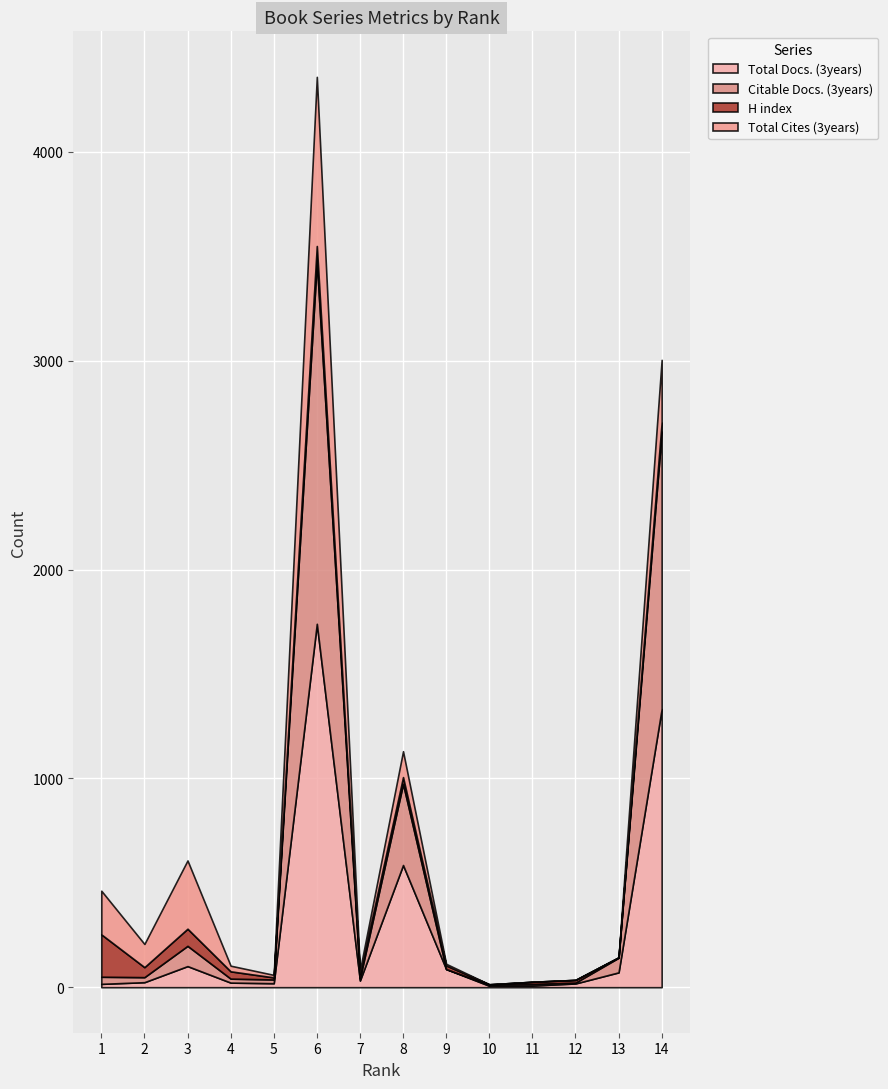

What is the difference between the second highest and minimum values in the Citable Docs. (3years) series?

1329